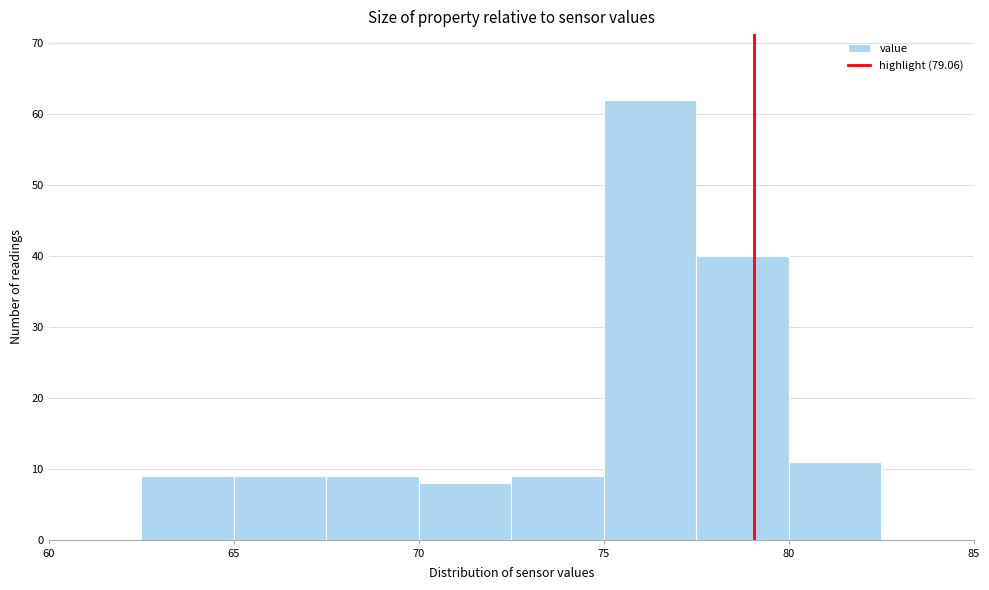

What is the height of the bar covering 80.0 to 82.5 on the x-axis? The values are not printed on the chart, so give them approximately, as read against the axis.

11